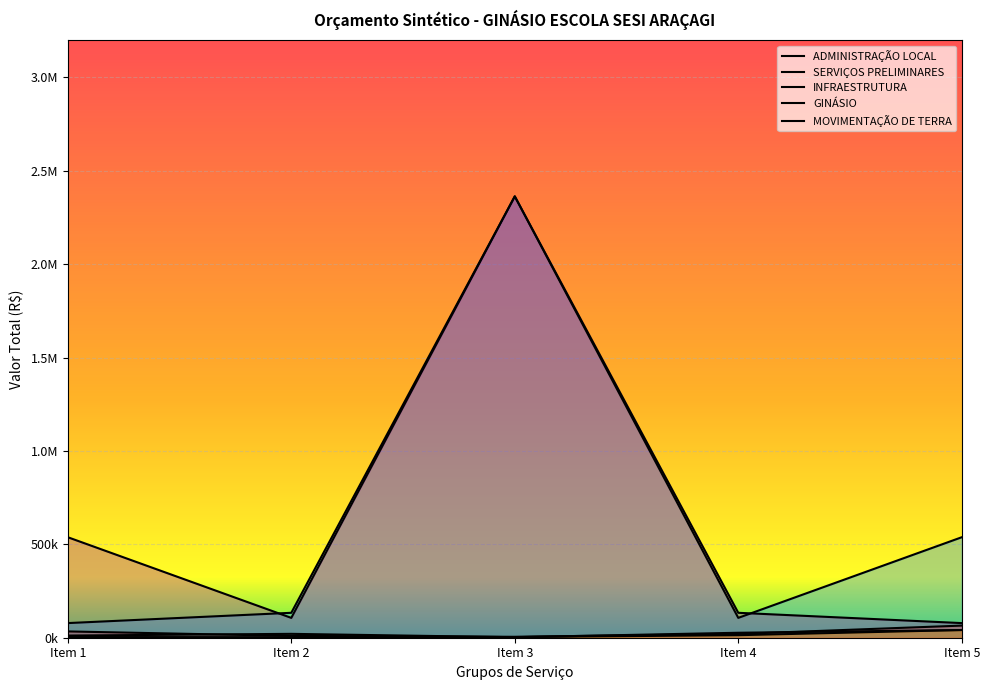

True or false: ADMINISTRAÇÃO LOCAL and INFRAESTRUTURA intersect in this chart.

False